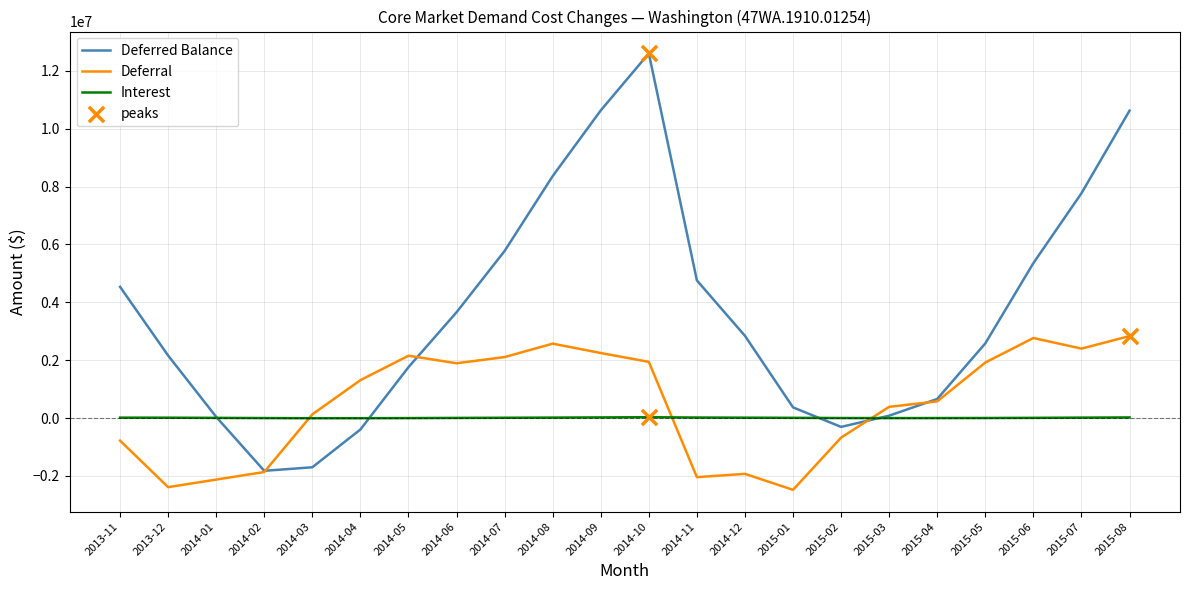

Which label corresponds to the largest value in the chart?

2014-10